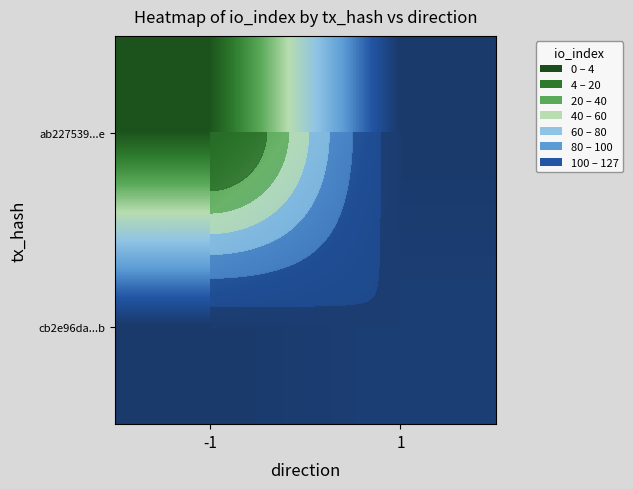

What is the sum of the ab227539...e values at -1 and 1?

127